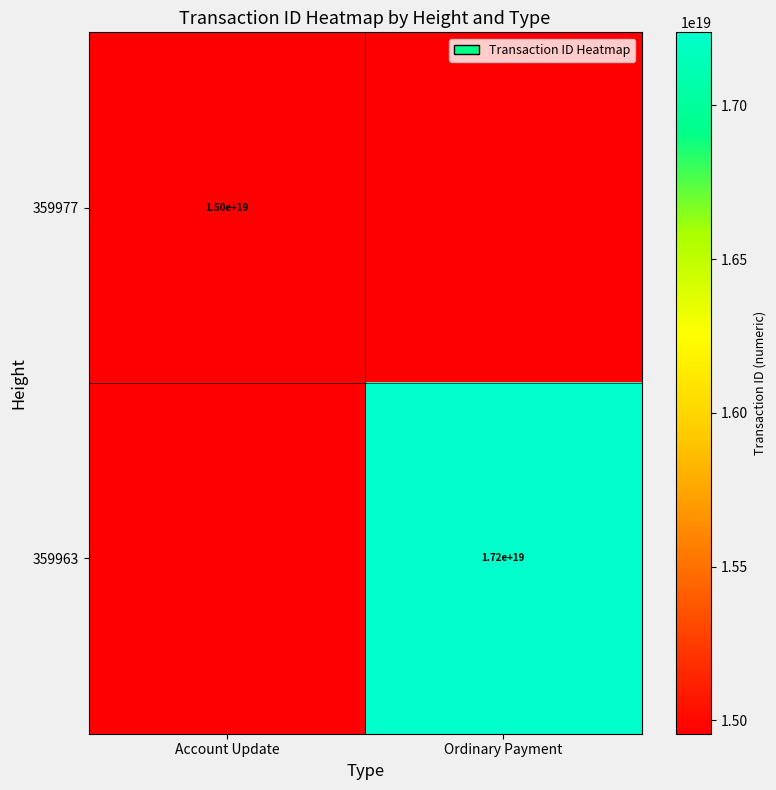

At how many categories does at least one series exceed 15776209544640698368?

1